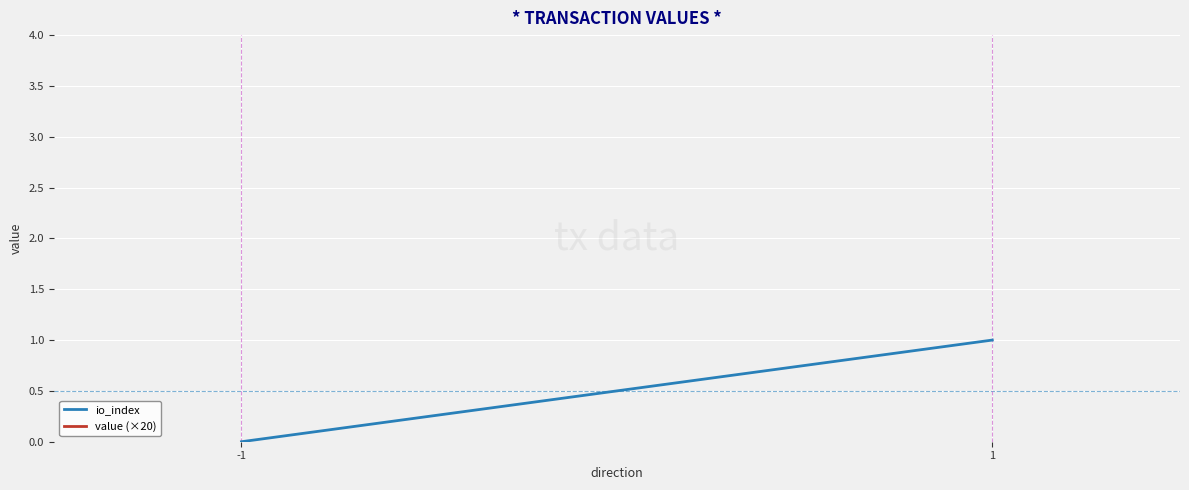

What is the value of the value (×20) point at the 2nd from the left?

40.0